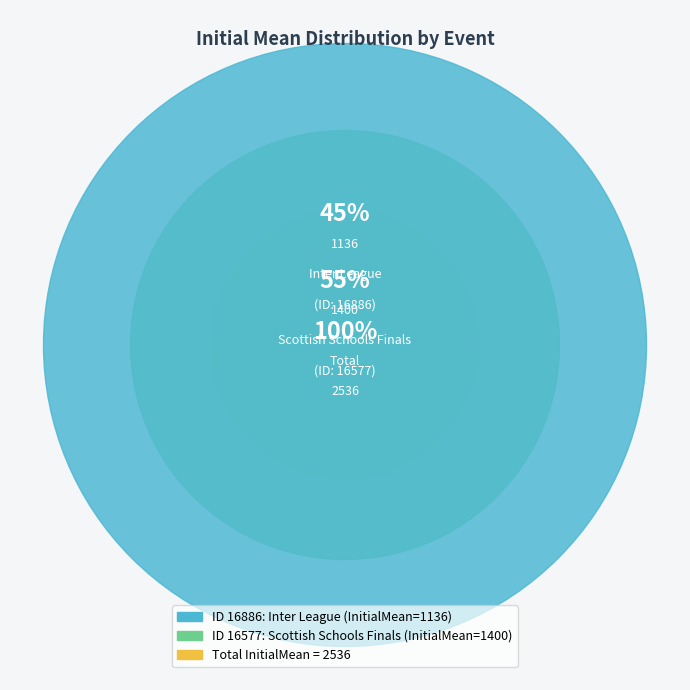

Is 16886 the majority of the pie?

No